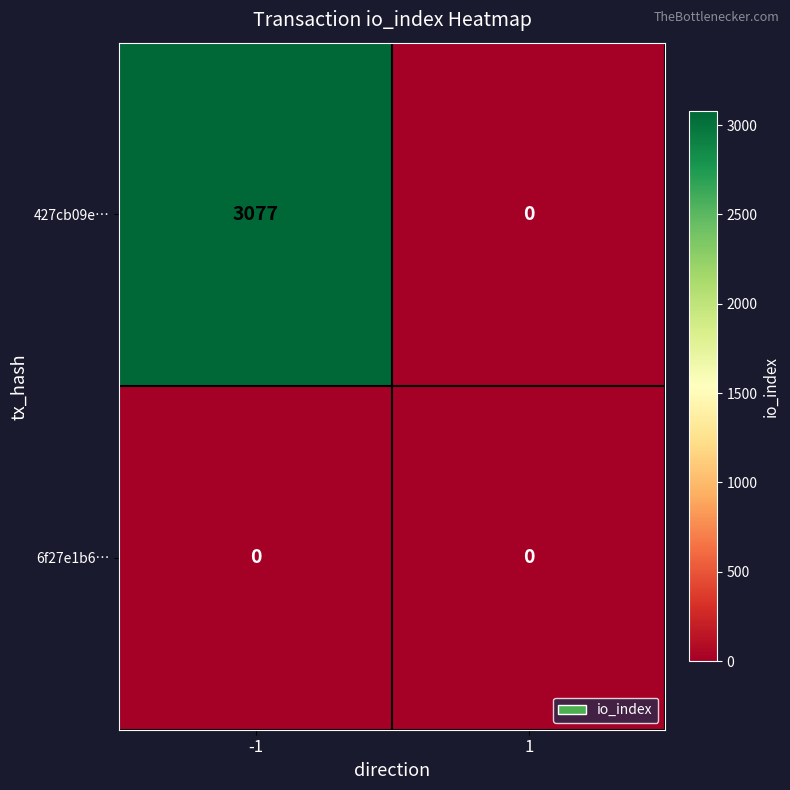

Rank the series by their maximum value, from highest to lowest.

427cb09e…, 6f27e1b6…